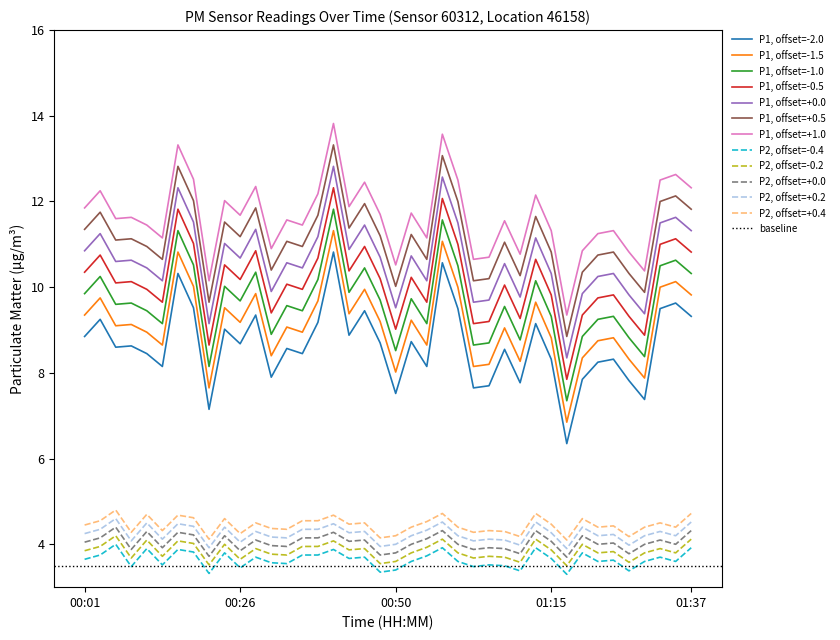

Rank the series by their average value, from highest to lowest.

P1, P2